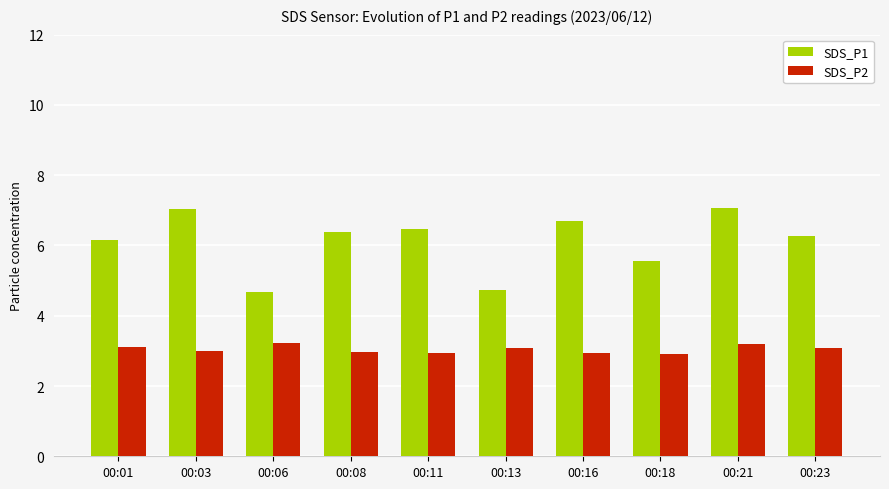

What is the highest value of the SDS_P1 series?

7.1